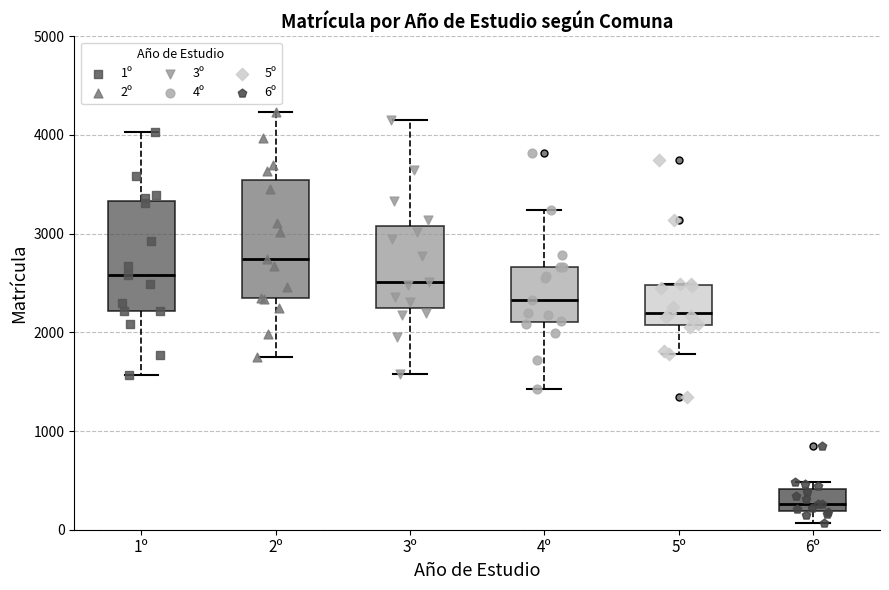

Where does the upper whisker of the box for 3º end on the y-axis? The values are not printed on the chart, so give them approximately, as read against the axis.

4100